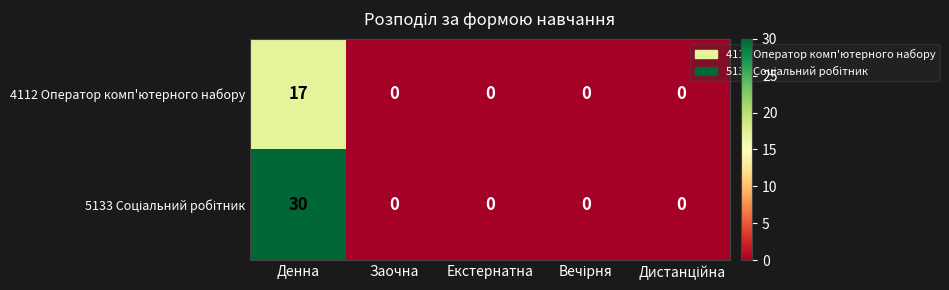

At how many categories does at least one series exceed 18?

1